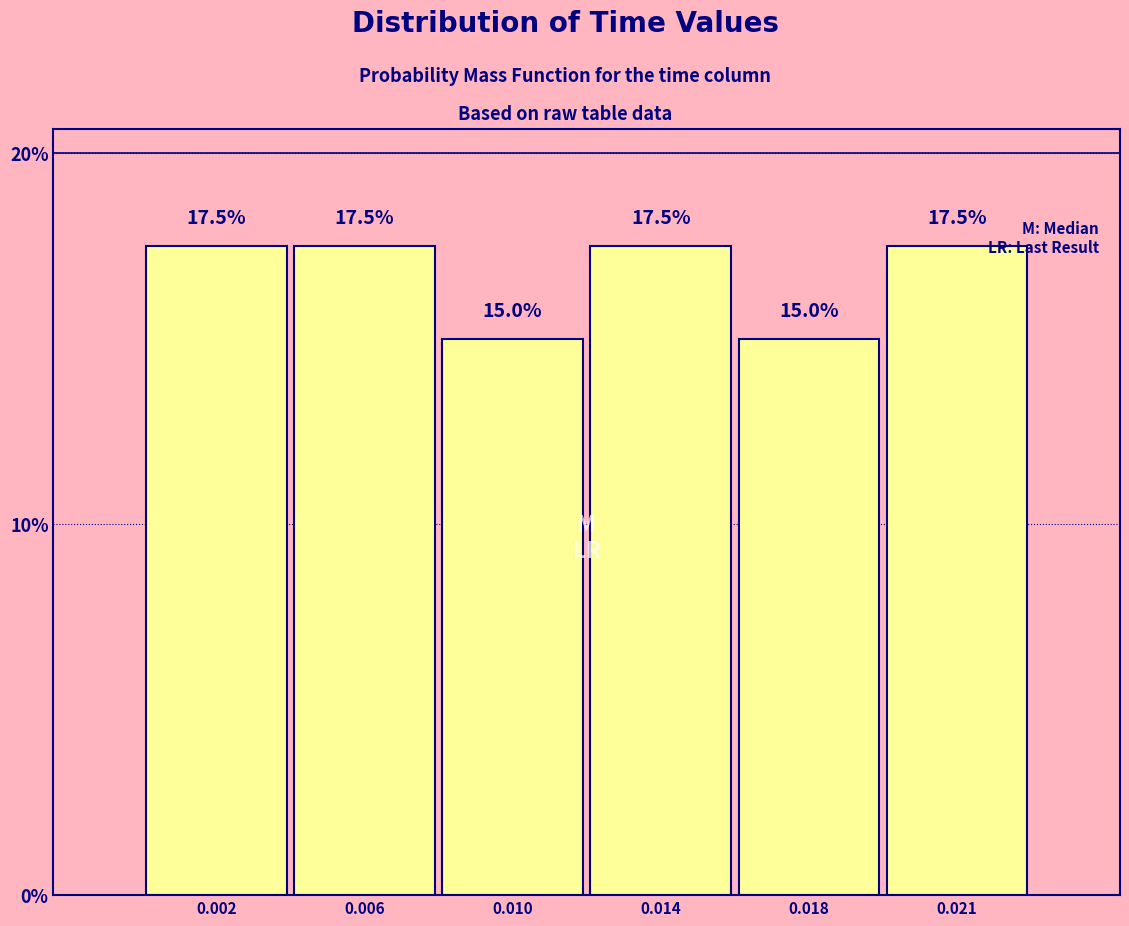

Reading right to left, what are all the values shown in this chart?

0.021=17.5	0.018=15.0	0.014=17.5	0.010=15.0	0.006=17.5	0.002=17.5